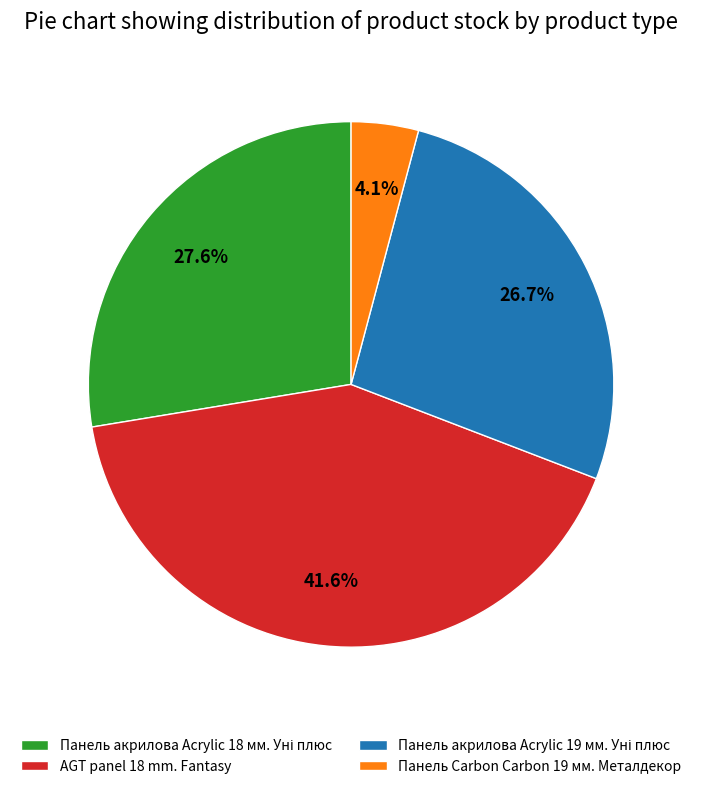

Combined, what portion of the pie is AGT panel 18 mm. Fantasy and Панель Carbon Carbon 19 мм. Металдекор?

45.7%